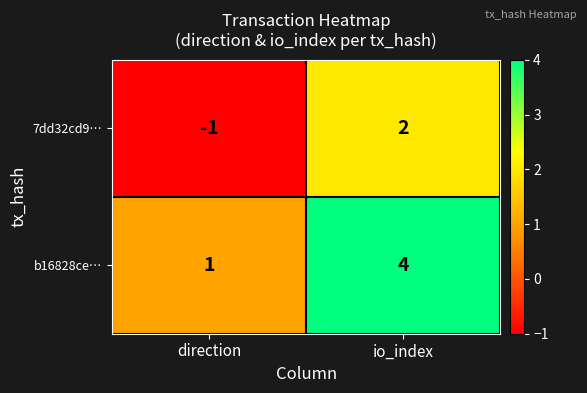

Is it true that b16828ce… equals 1 at direction?

True